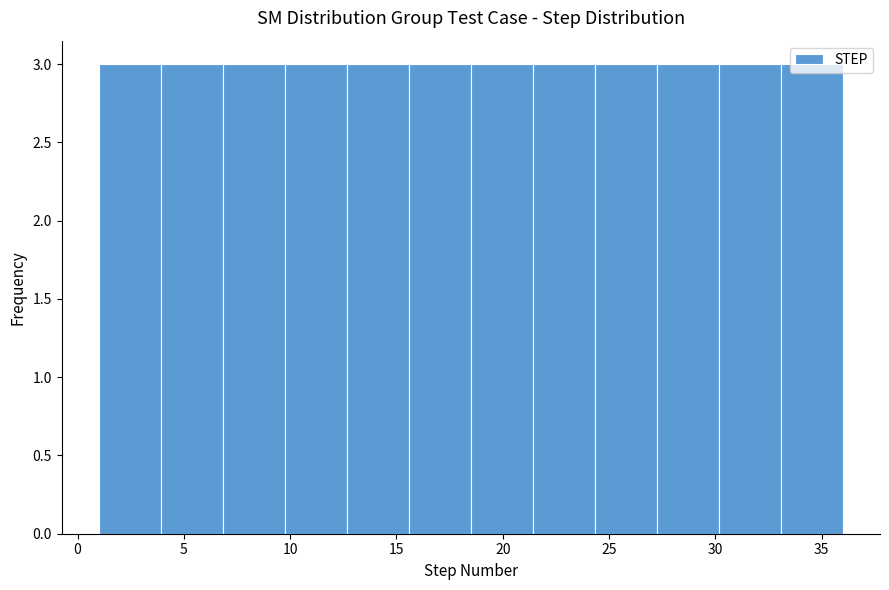

Reading left to right, list every bar in this chart as the range it spans on the x-axis followed by its height. Neither the bar edges nor the heights are printed on the chart, so give them approximately, as read against the axes.

1.0 to 4.0: 3
4.0 to 7.0: 3
7.0 to 10.0: 3
10.0 to 12.5: 3
12.5 to 15.5: 3
15.5 to 18.5: 3
18.5 to 21.5: 3
21.5 to 24.5: 3
24.5 to 27.5: 3
27.5 to 30.0: 3
30.0 to 33.0: 3
33.0 to 36.0: 3